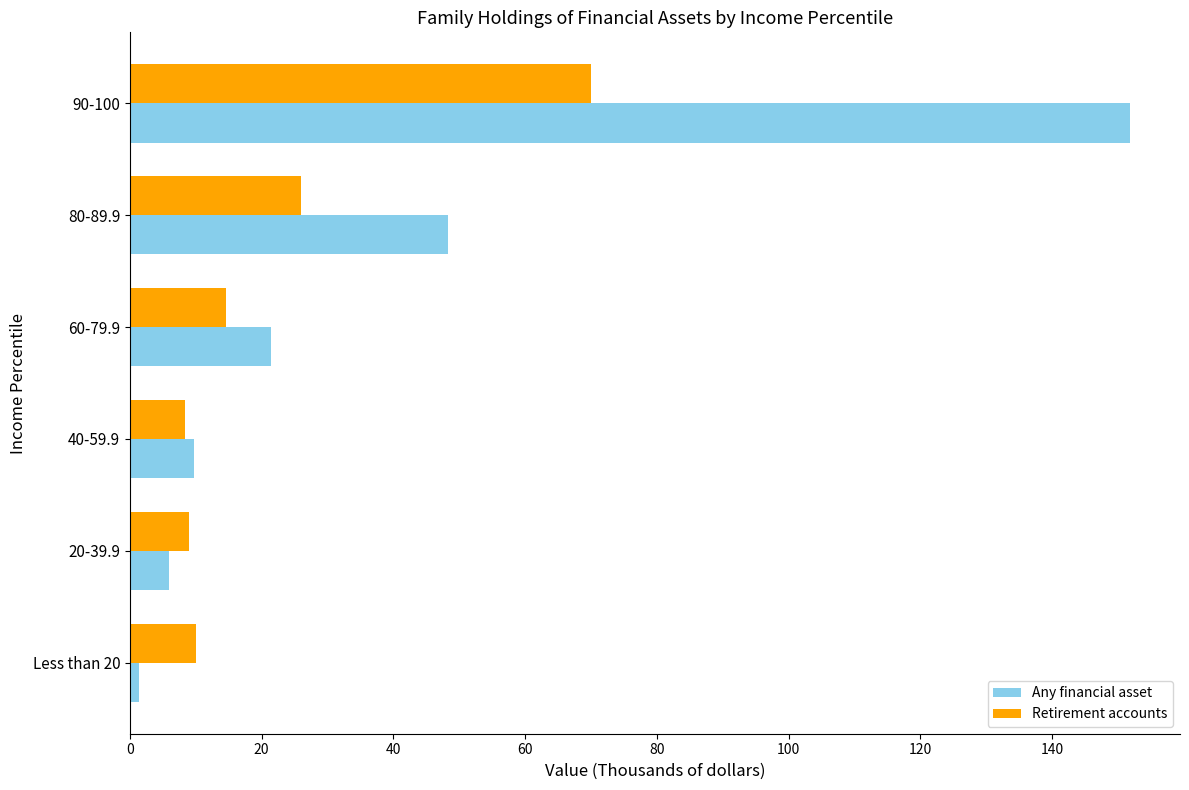

Rank the series by their average value, from lowest to highest.

Retirement accounts, Any financial asset